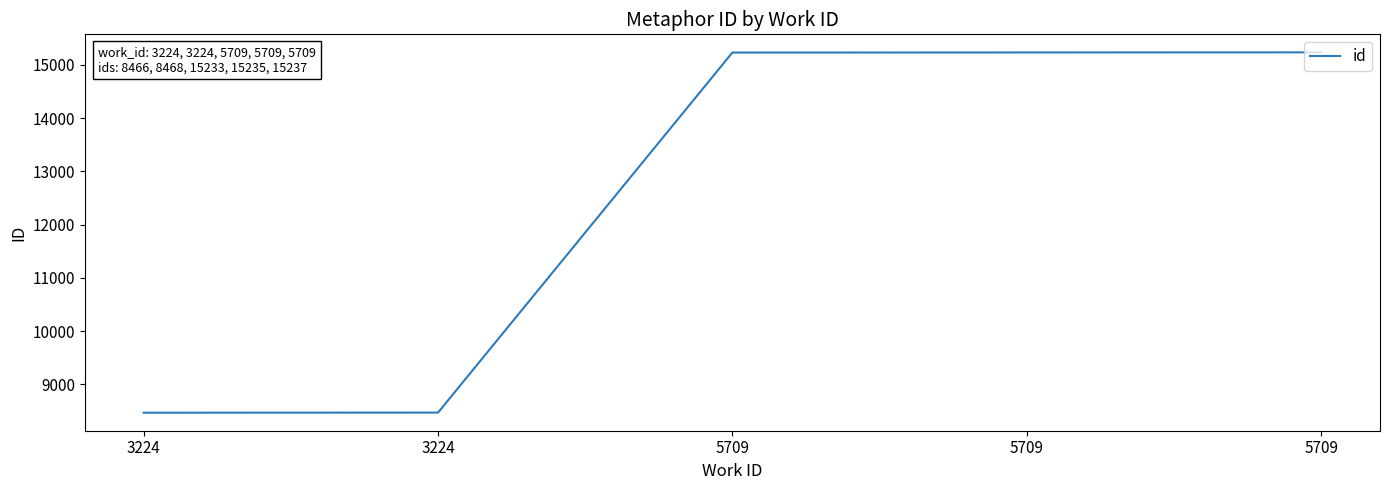

List the labels in order of value, smallest first.

3224, 3224, 5709, 5709, 5709